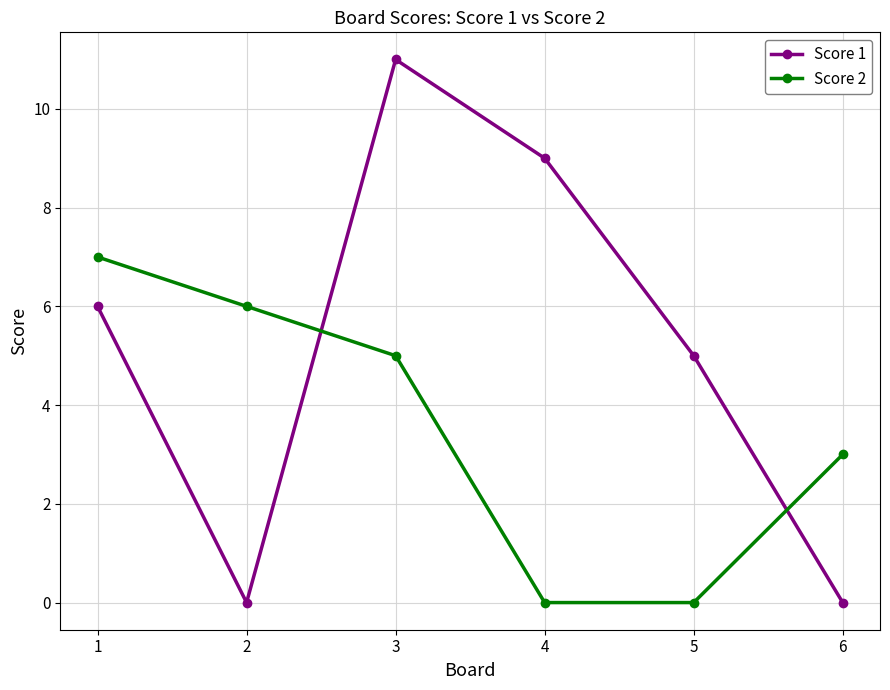

Which label corresponds to the largest value in the chart?

3